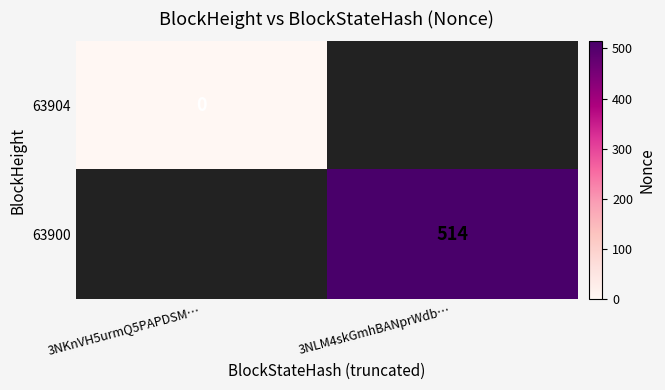

How many distinct data groups are displayed?

2